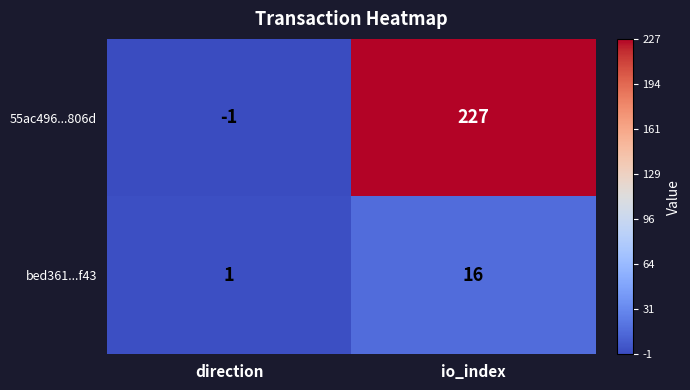

Between direction and io_index, which series saw the biggest shift?

55ac496...806d